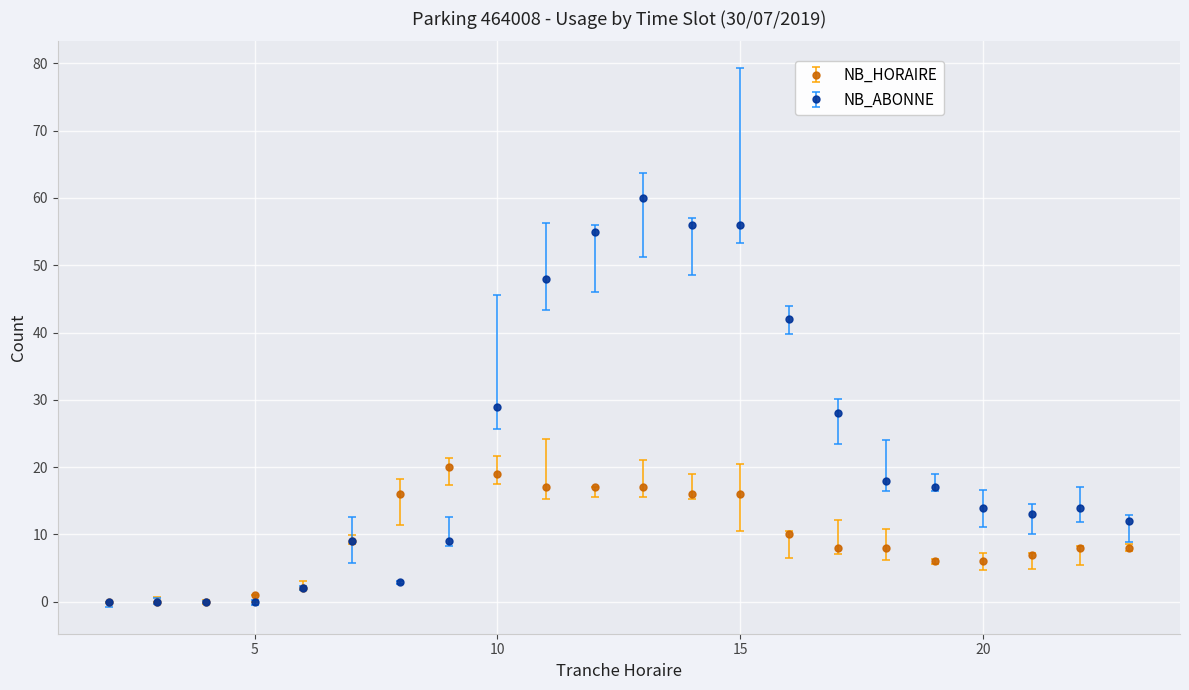

What is the greatest value displayed?

60